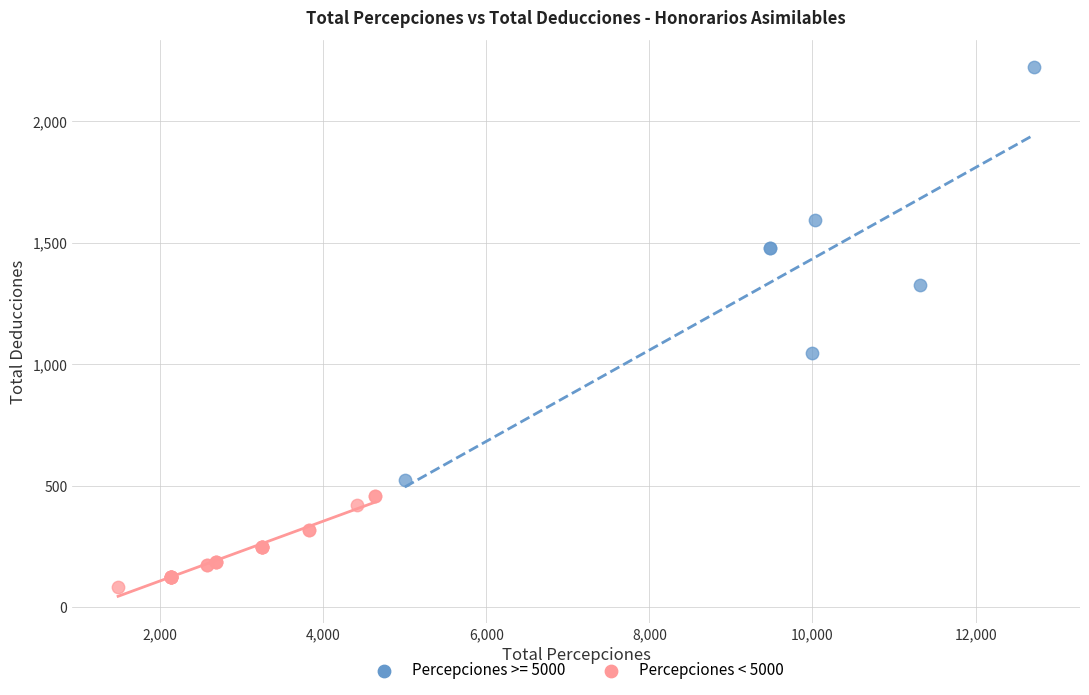

Which series has the widest spread of Y values?

Percepciones >= 5000